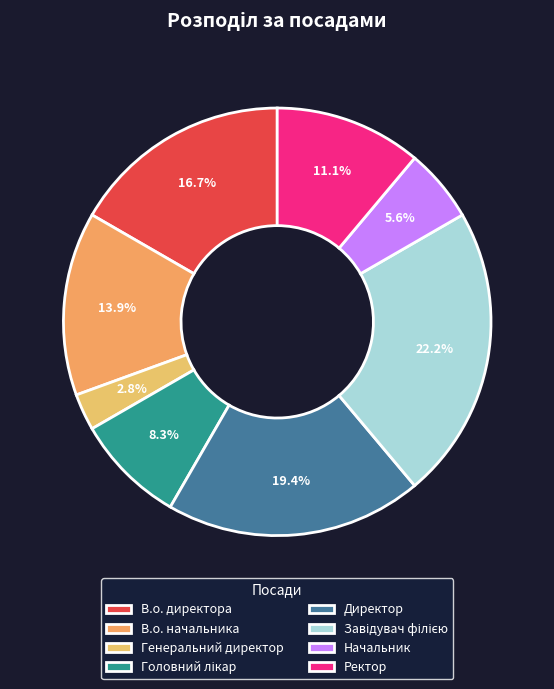

To the nearest percent, what portion does Головний лікар represent?

8%